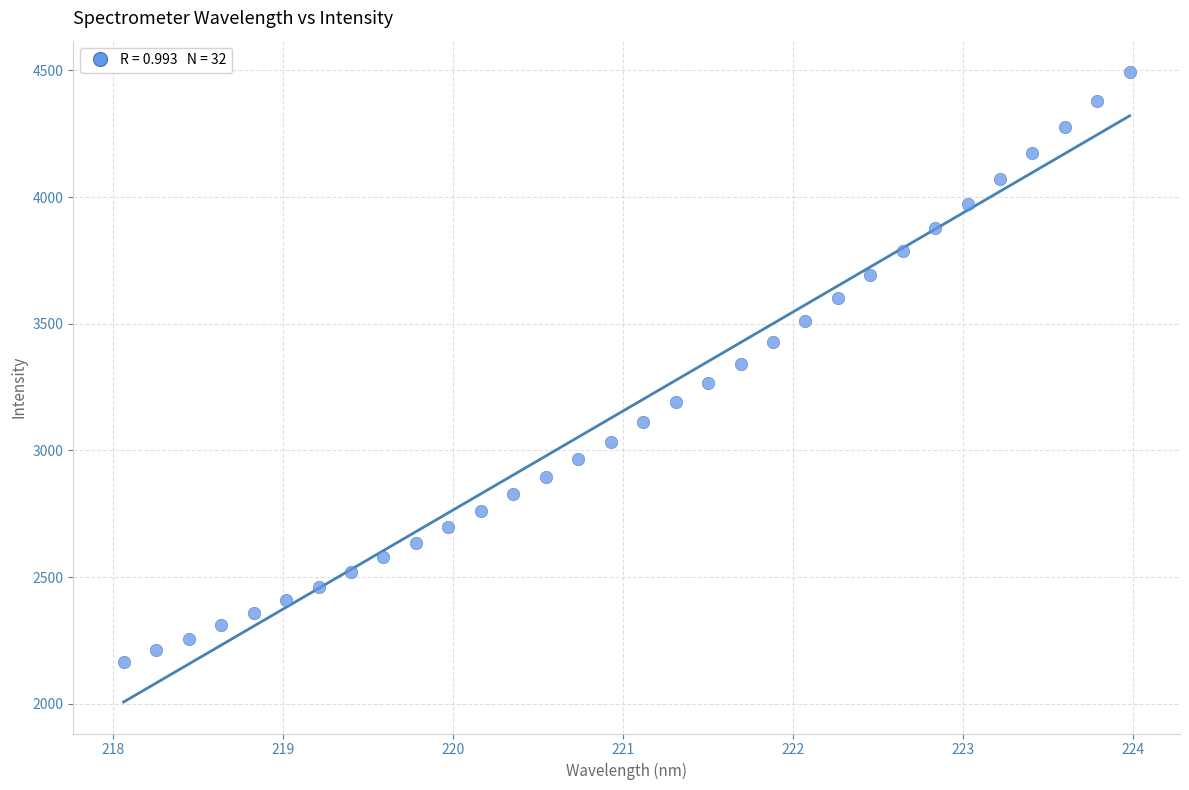

What is the range of X values (max minus min)?

5.9